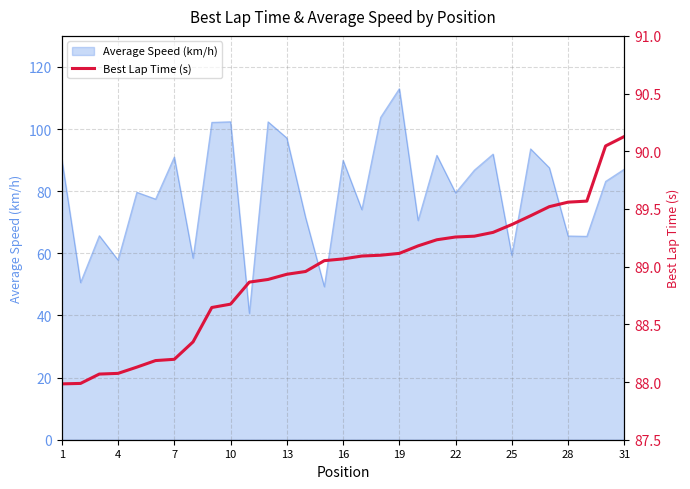

What is the difference between the maximum and minimum values?

2.1